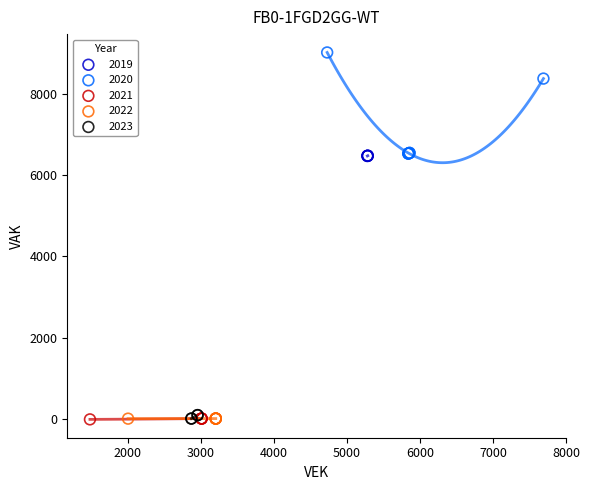

What are all the series names shown in the legend?

2019, 2020, 2021, 2022, 2023